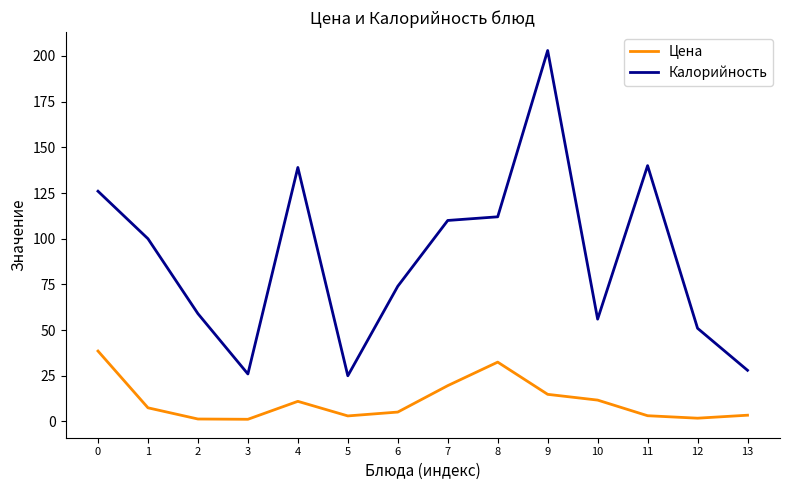

What is the greatest value displayed?

203.0